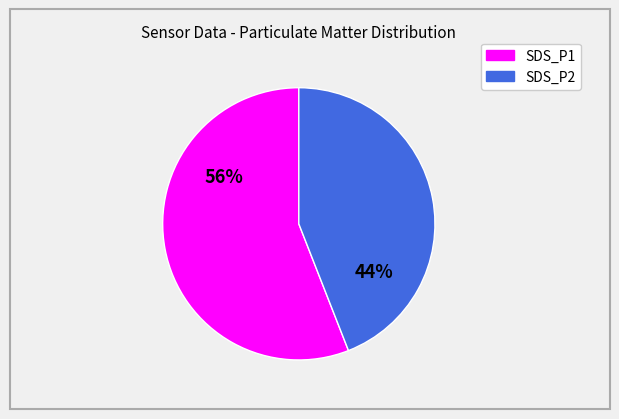

Combined, do SDS_P1 and SDS_P2 account for over 50%?

Yes